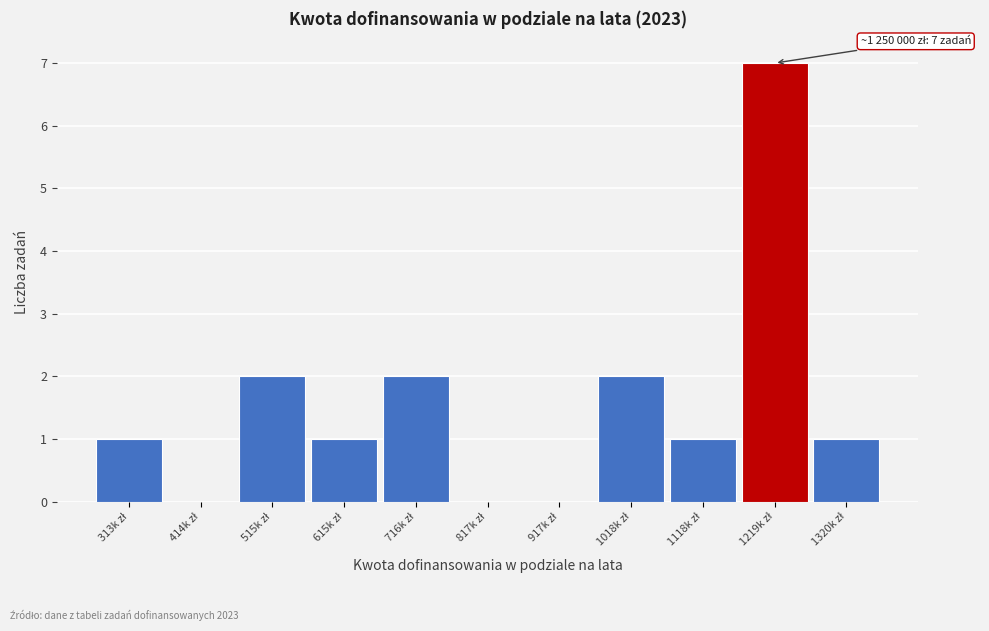

What is the sum of all values?

17